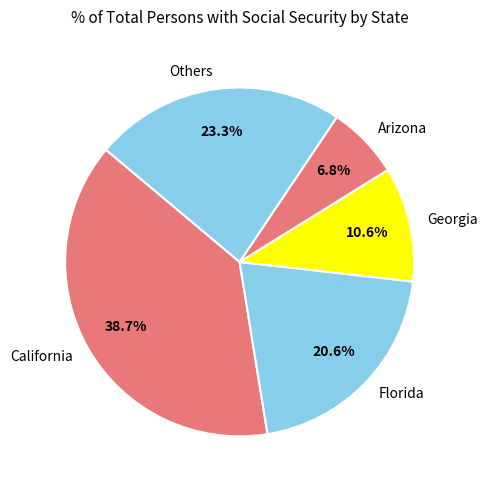

Combined, do Others and Georgia account for over 50%?

No